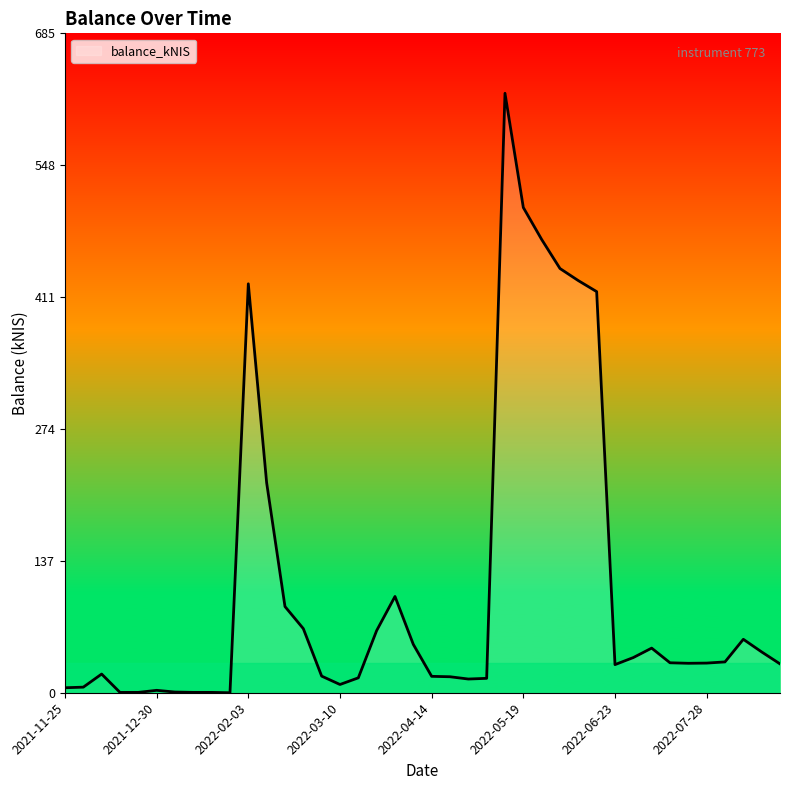

True or false: the data has more than 1 interior local peaks.

True